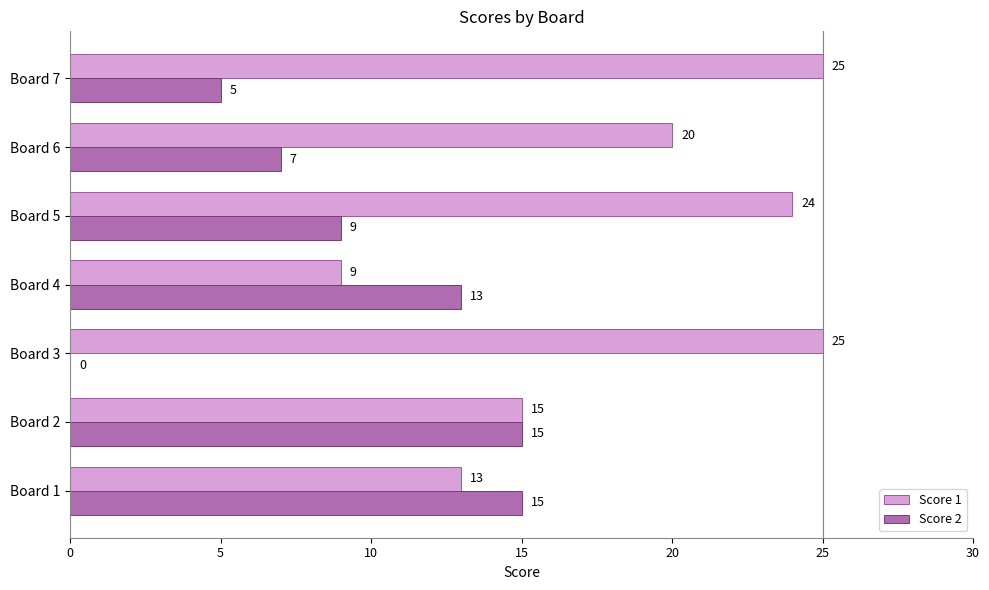

What is the maximum value shown in the chart?

25